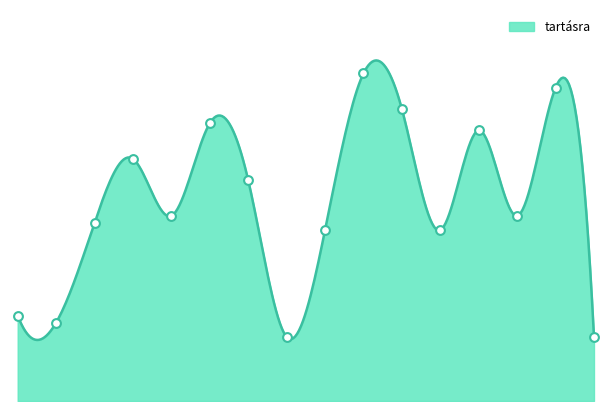

What is the change in value from Bánfi Tamás to Neményi Judit?

+13